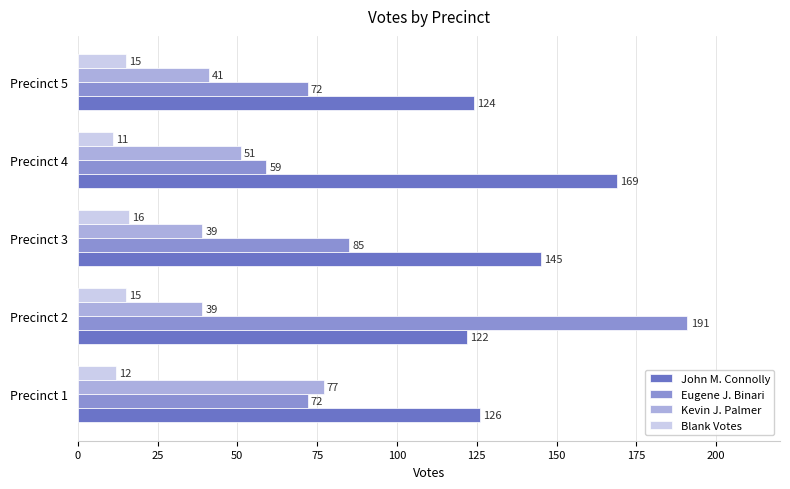

Which series has the largest total across all categories?

John M. Connolly